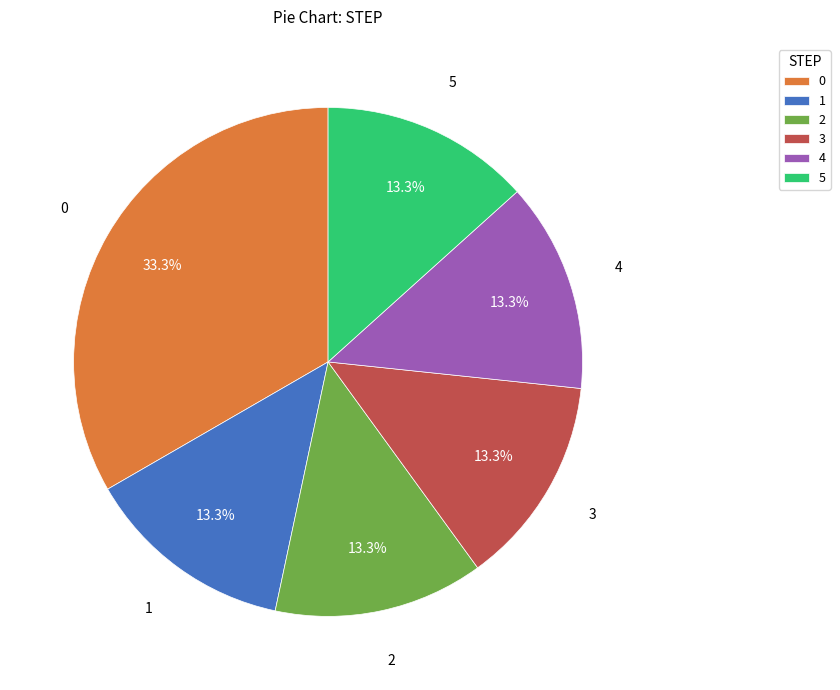

Combined, do 5 and 1 account for over 50%?

No